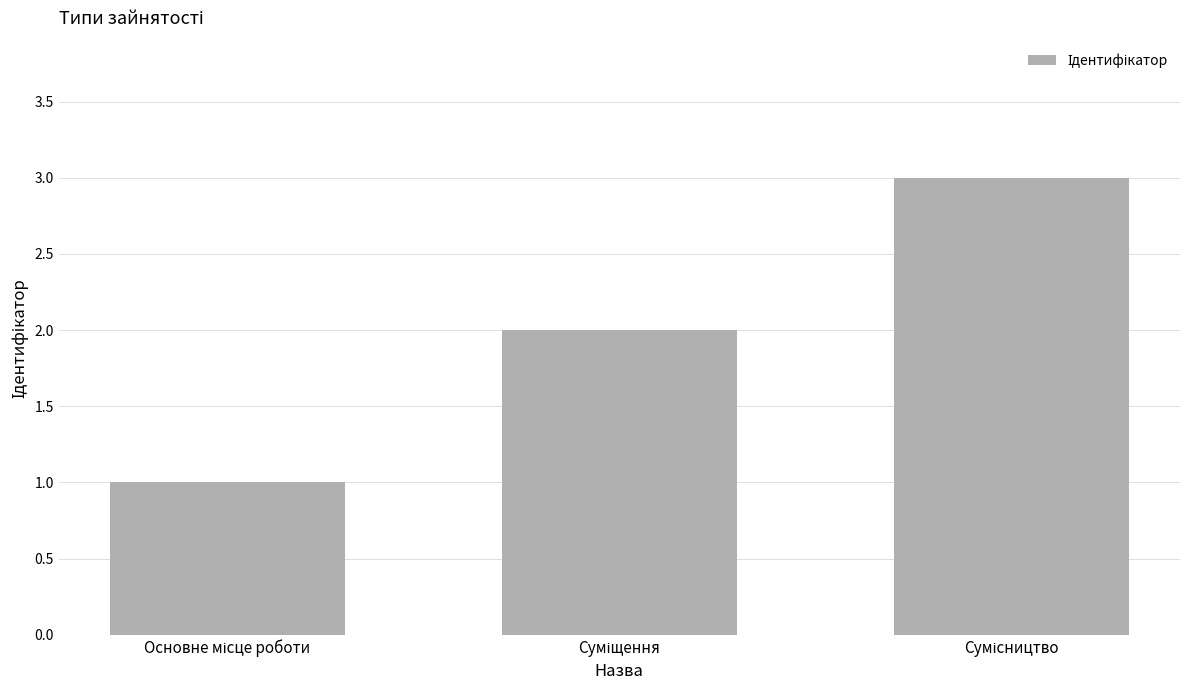

What is the maximum value shown in the chart?

3